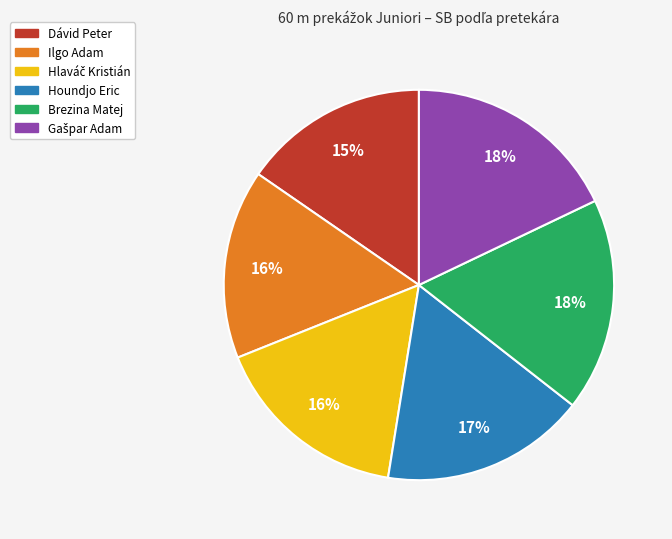

Is there any slice that represents more than half of the pie?

No